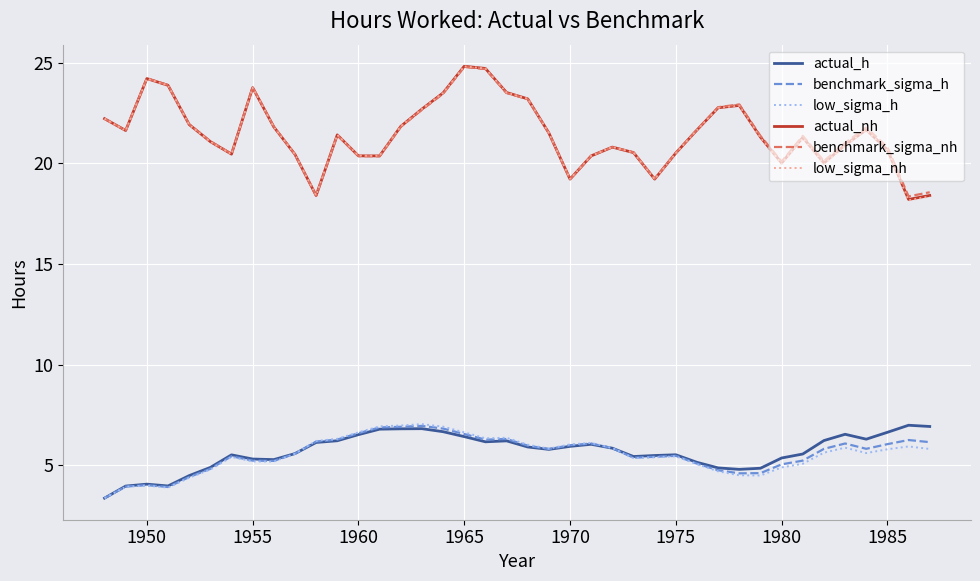

What is the minimum value for actual_h?

3.4